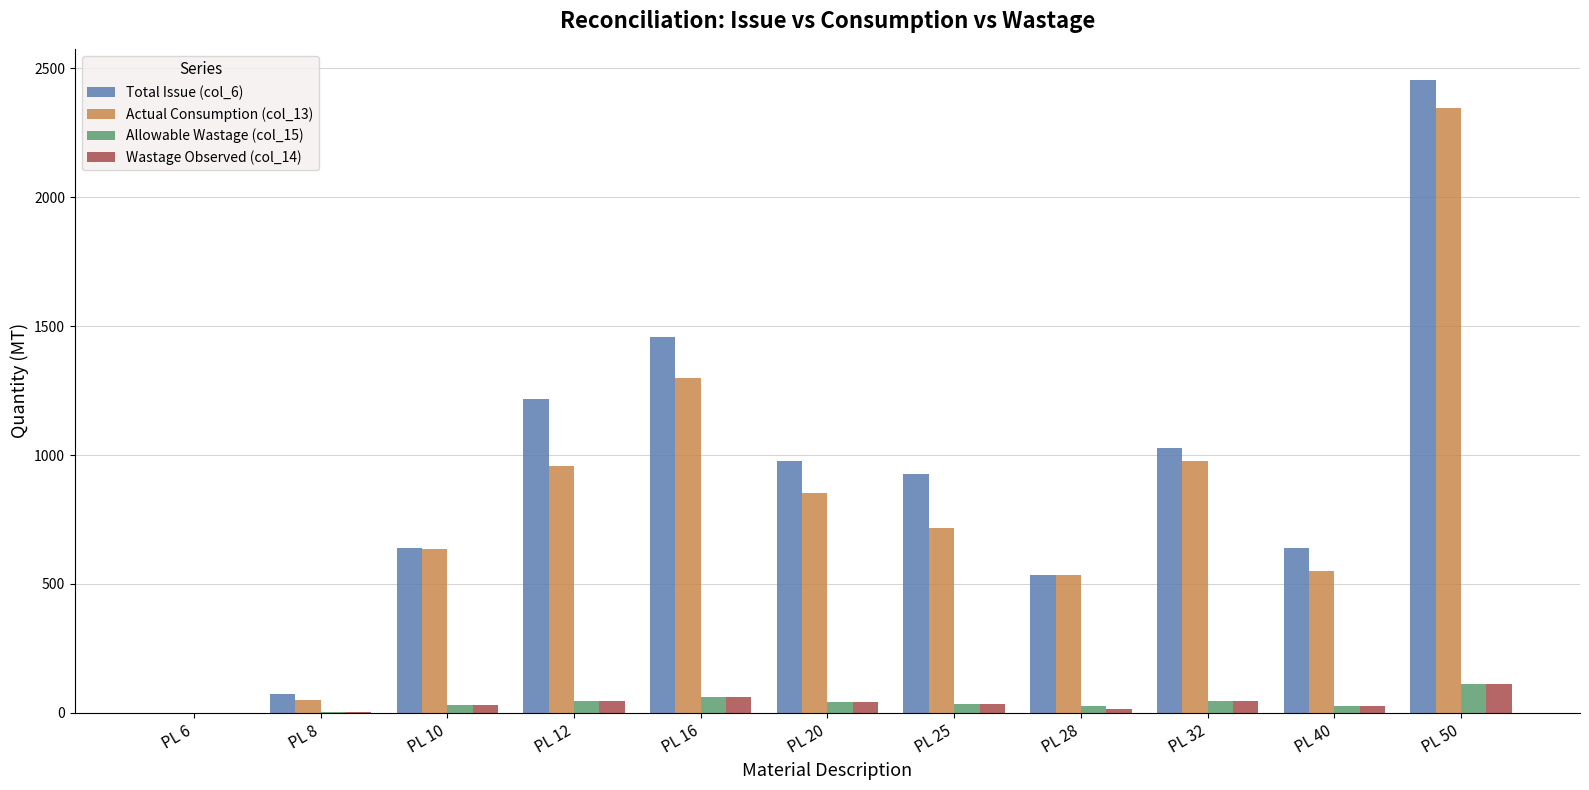

The value of Actual Consumption (col_13) at PL 40 is 549.2. True or false?

True